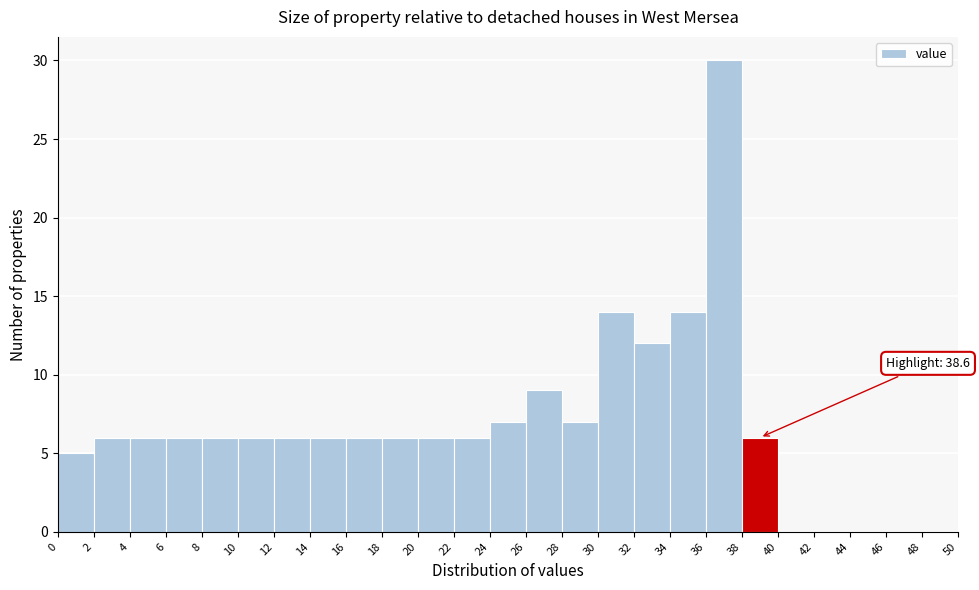

Over which range of the x-axis is the bar tallest?

36 to 38